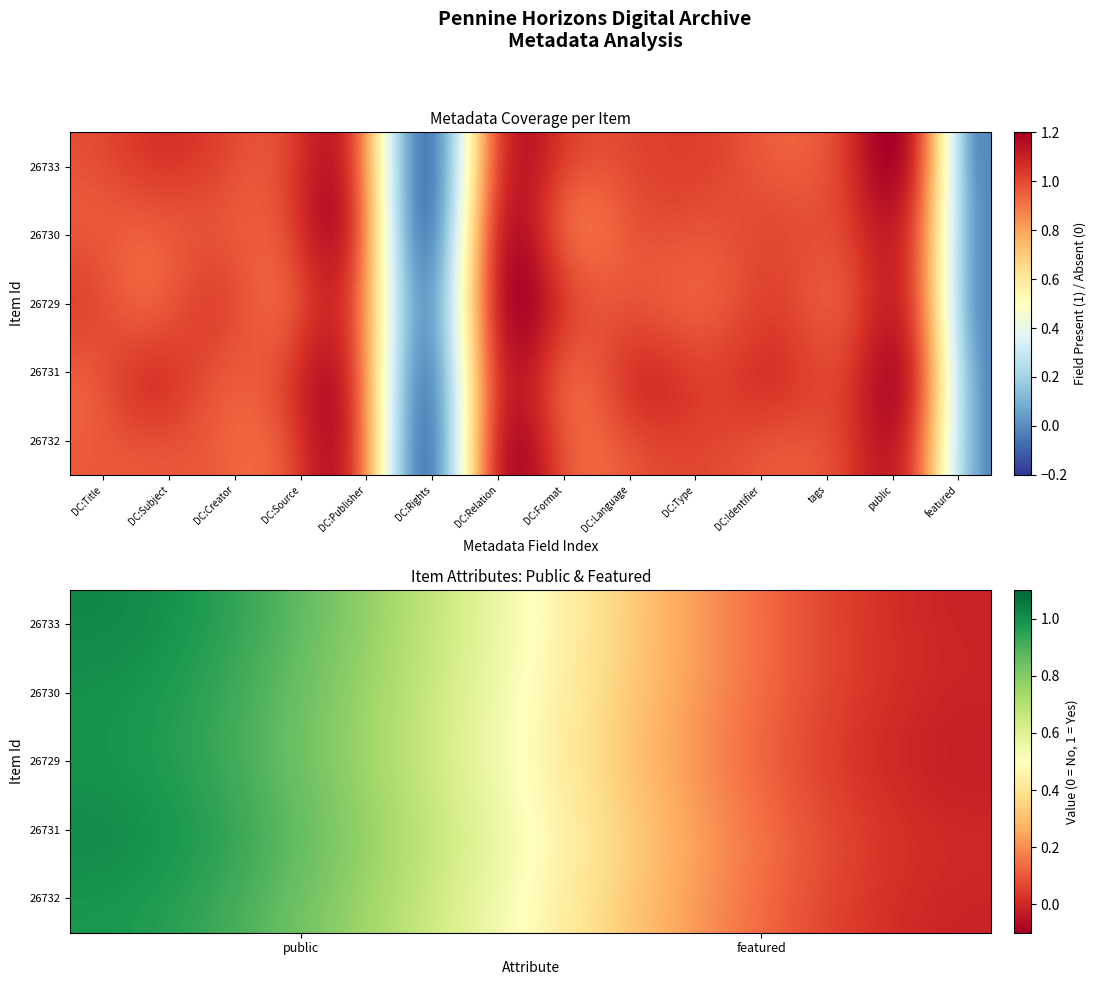

At how many categories does at least one series exceed 0?

12